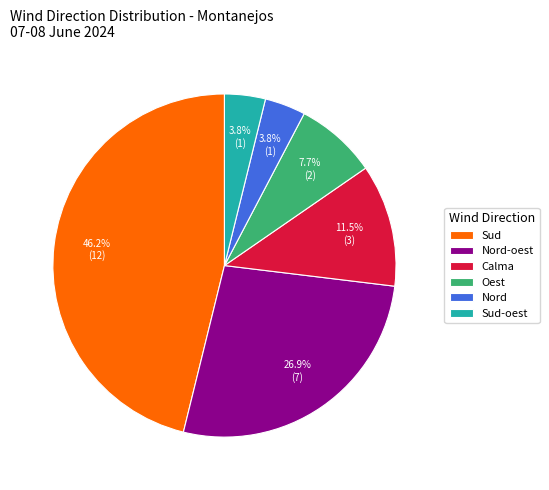

What percentage do Oest and Sud-oest together represent?

11.5%